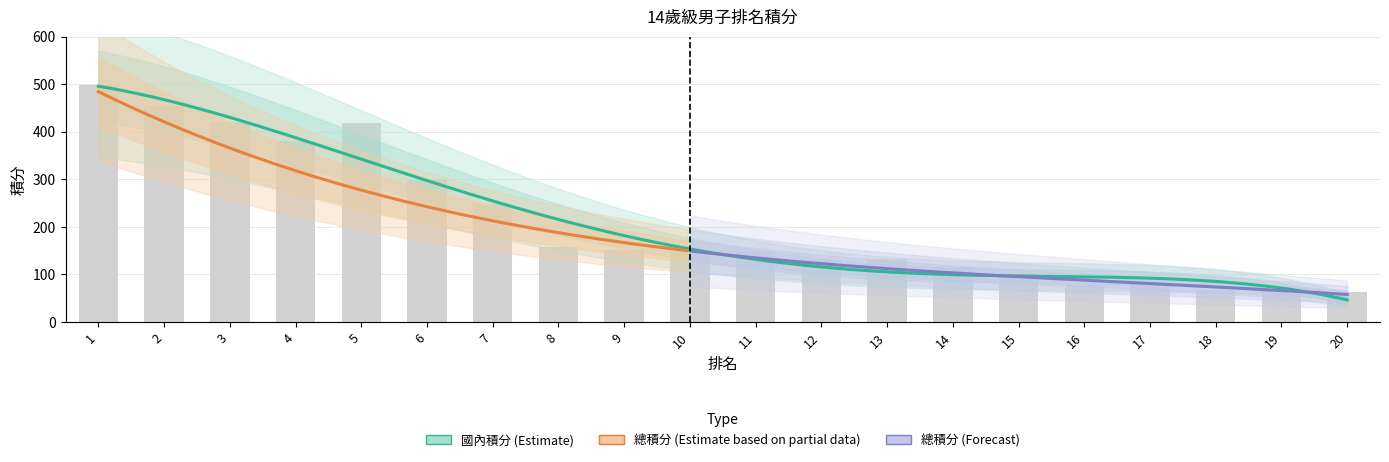

The chart shows a value of 625.7 at 3. True or false?

False